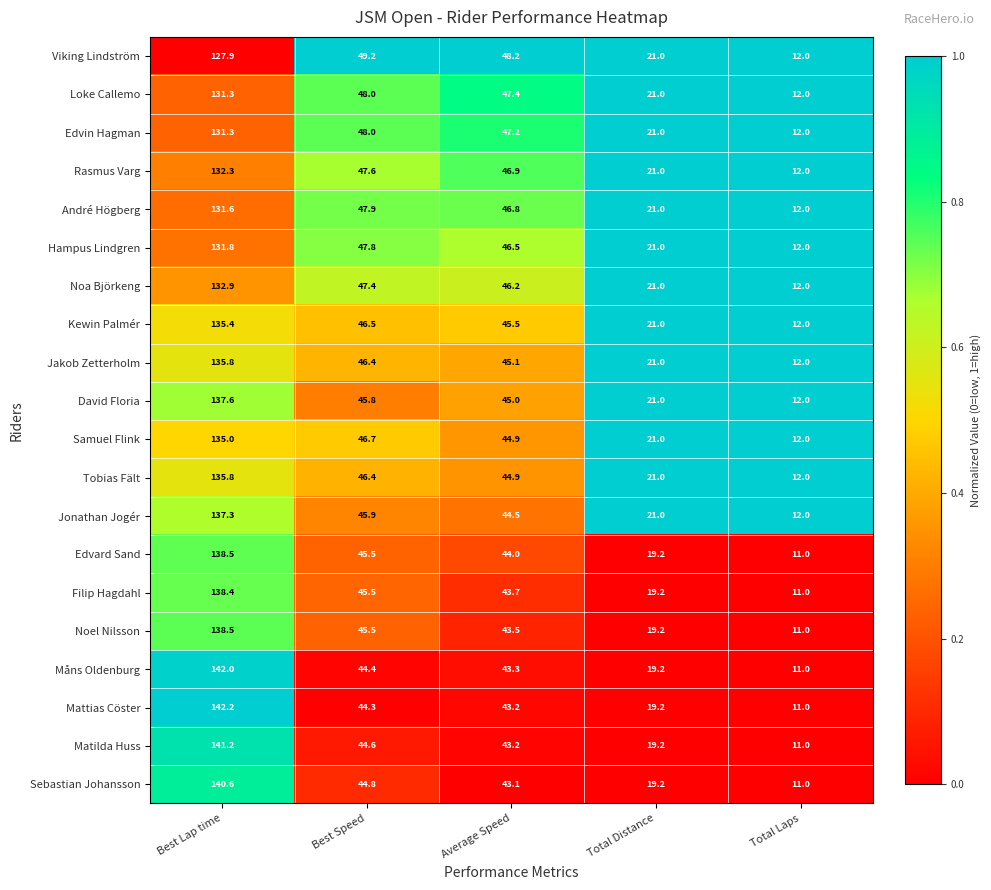

The value of Viking Lindström at Total Distance is 35.1. True or false?

False